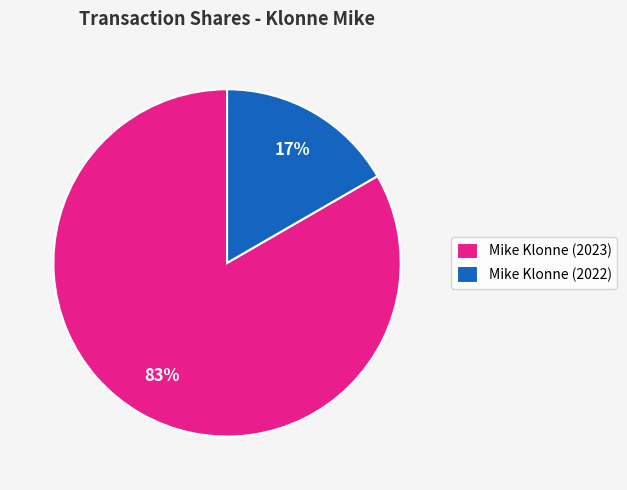

Do Mike Klonne (2022) and Mike Klonne (2023) together represent more than half of the pie?

Yes